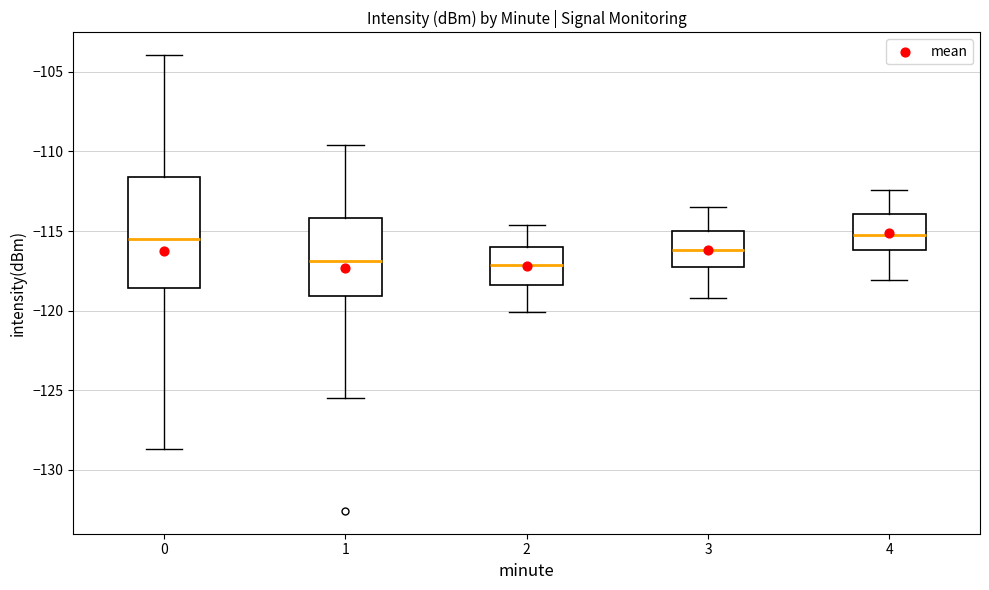

Which box is the tallest, from its lower edge to its upper edge?

0